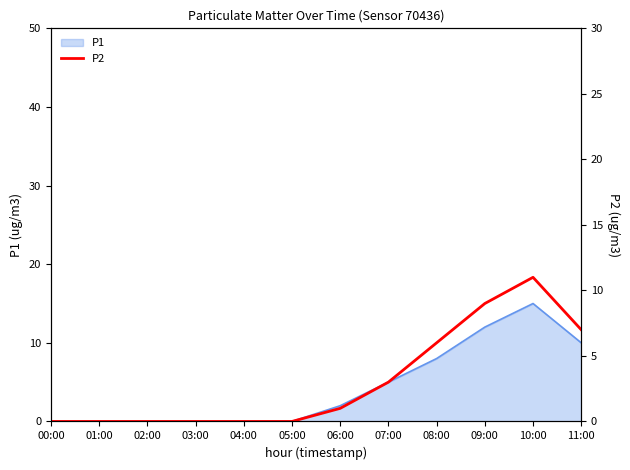

The chart shows a value of 5 at 03:00. True or false?

False